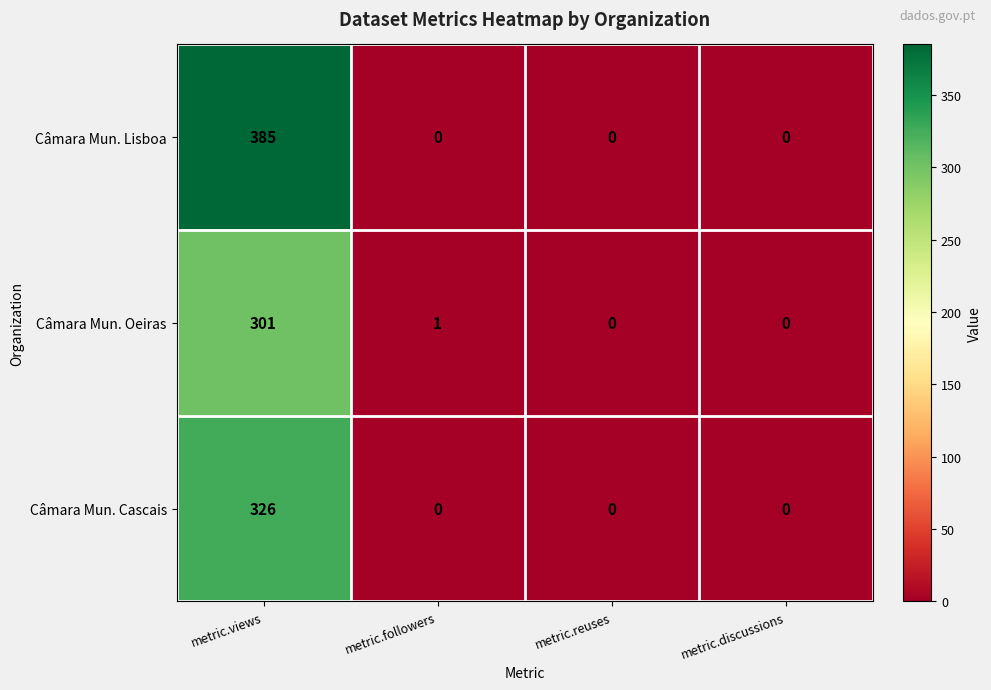

Reading left to right, what are all the values shown in this chart?

Câmara Mun. Lisboa: metric.views=385	metric.followers=0	metric.reuses=0	metric.discussions=0
Câmara Mun. Oeiras: metric.views=301	metric.followers=1	metric.reuses=0	metric.discussions=0
Câmara Mun. Cascais: metric.views=326	metric.followers=0	metric.reuses=0	metric.discussions=0